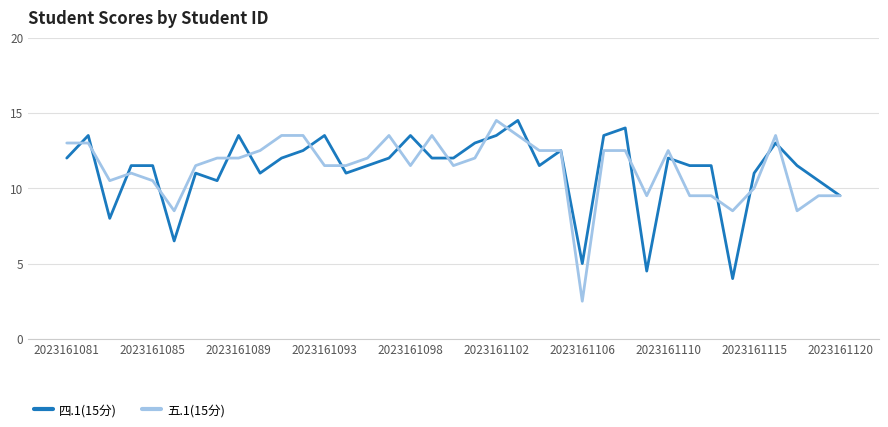

What is the difference between the second highest and minimum values in the 五.1(15分) series?

11.0